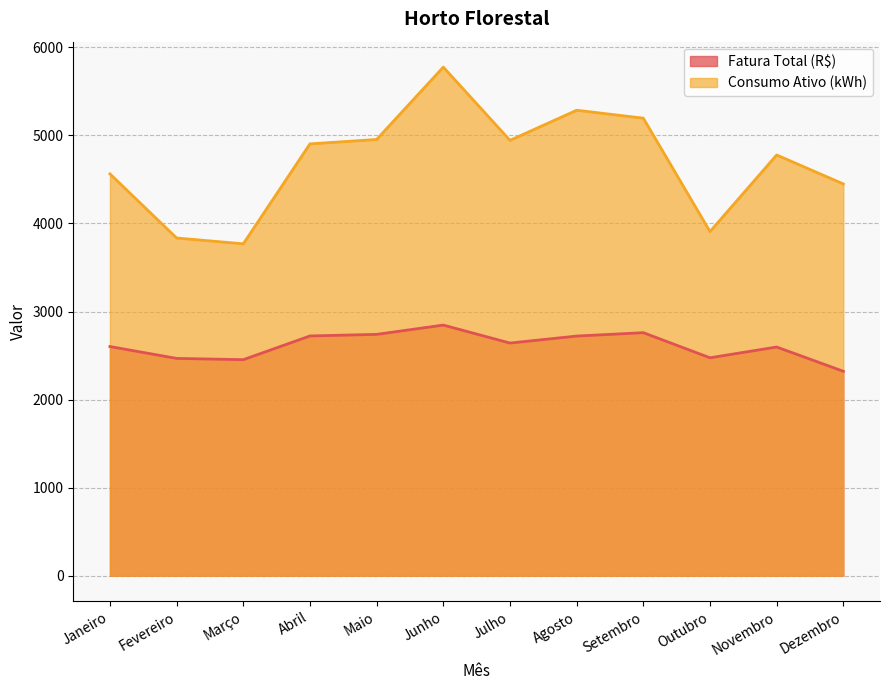

Rank the series at Outubro from highest to lowest value.

Consumo Ativo (kWh), Fatura Total (R$)